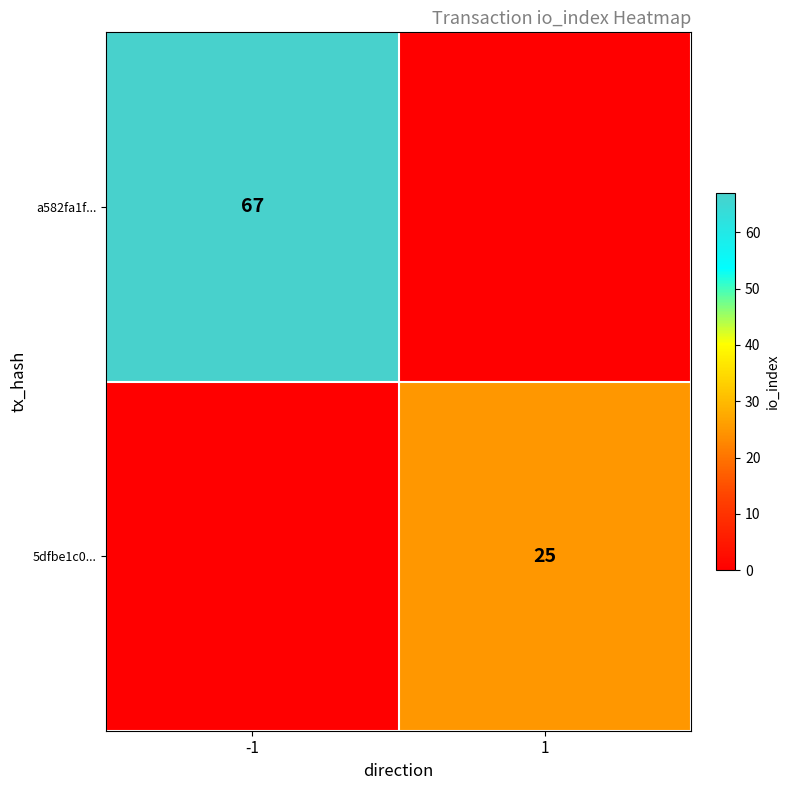

Is it true that a582fa1f... equals 118 at -1?

False